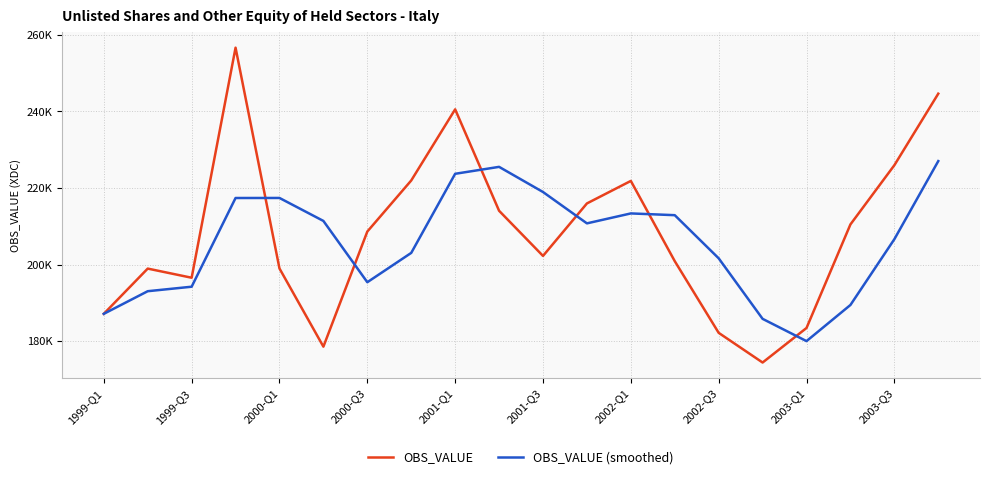

Does the chart display data point markers on the line(s)?

No